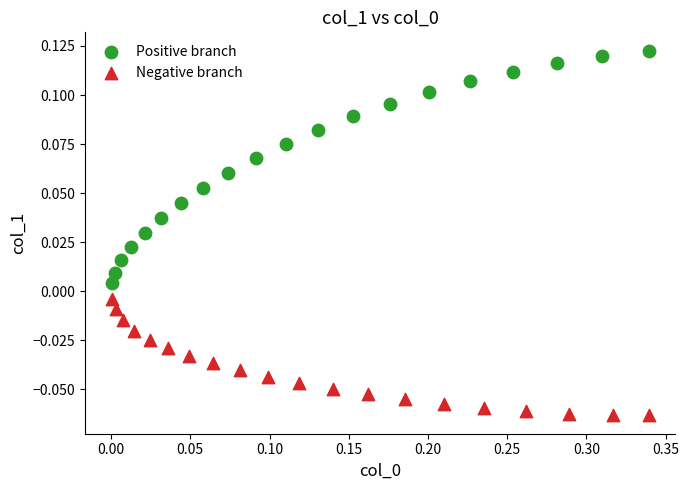

Which series has the widest spread of Y values?

Positive branch